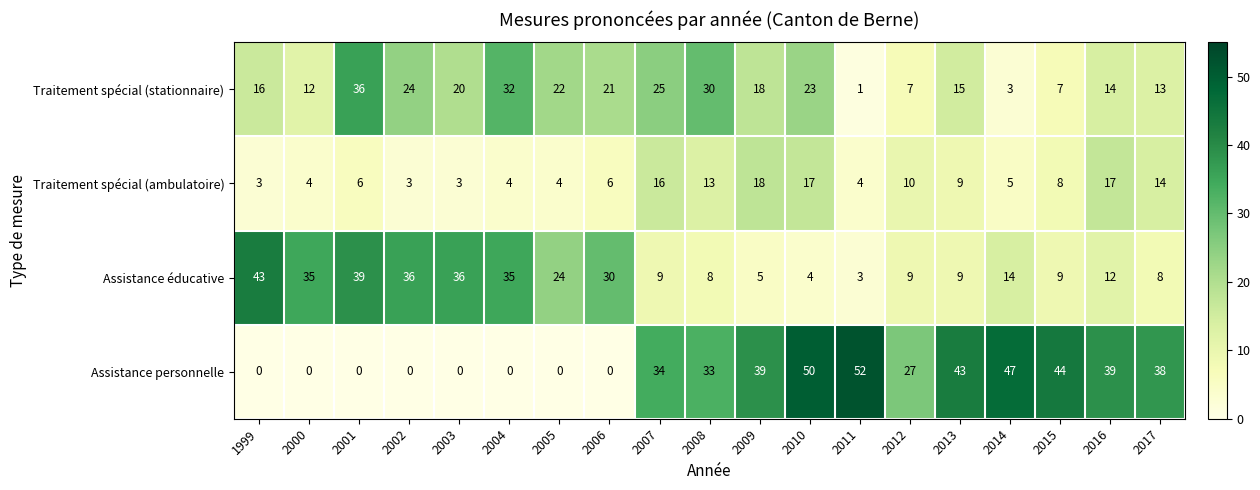

Is it true that Assistance éducative equals 4 at 2011?

False